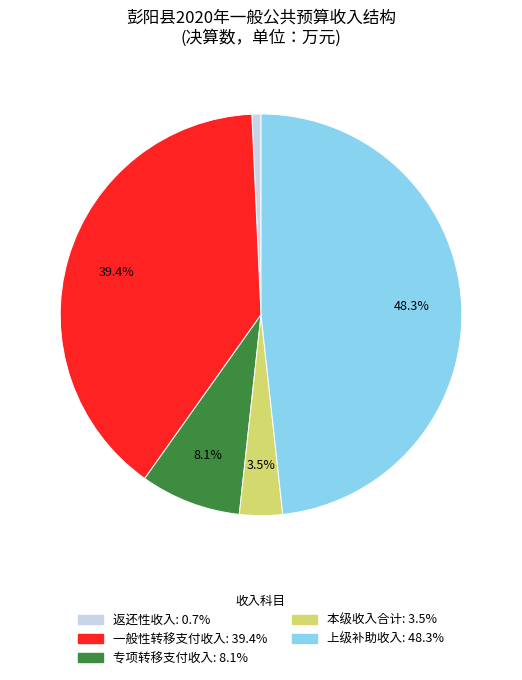

Which slice is the largest?

上级补助收入